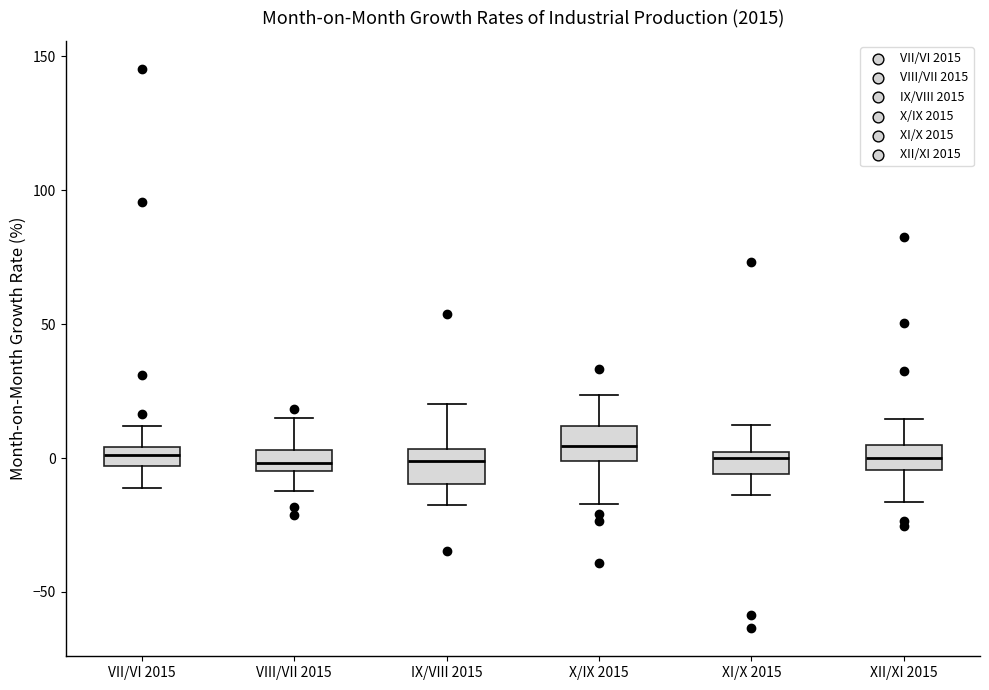

Where is the lower edge of the box for VII/VI 2015 on the y-axis? The values are not printed on the chart, so give them approximately, as read against the axis.

-5